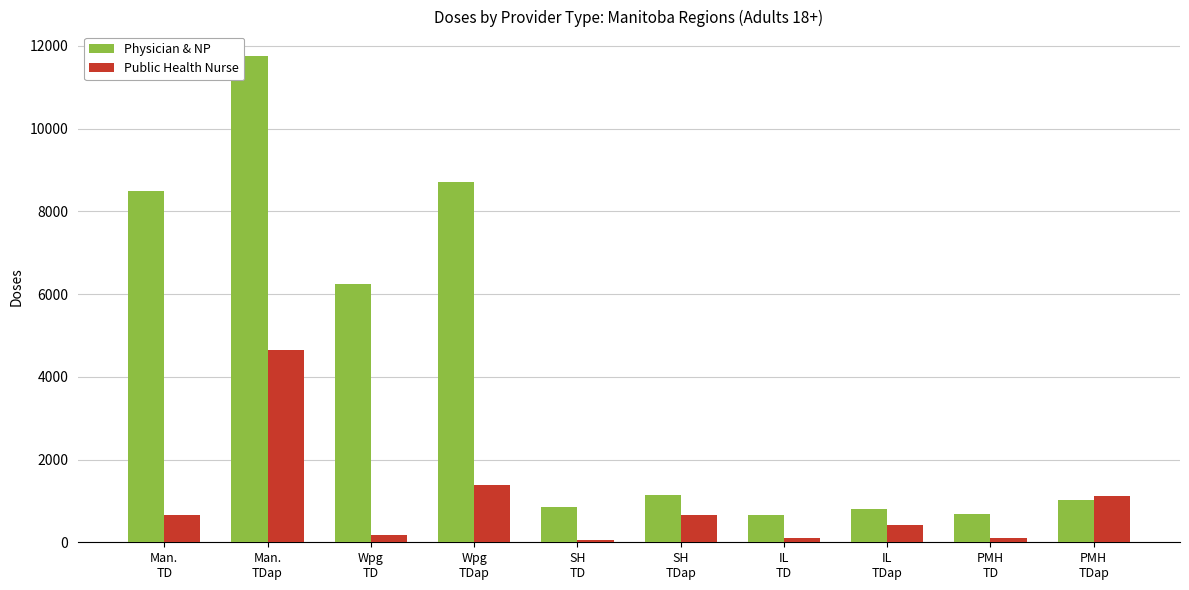

Which series has the largest total across all categories?

Physician & NP